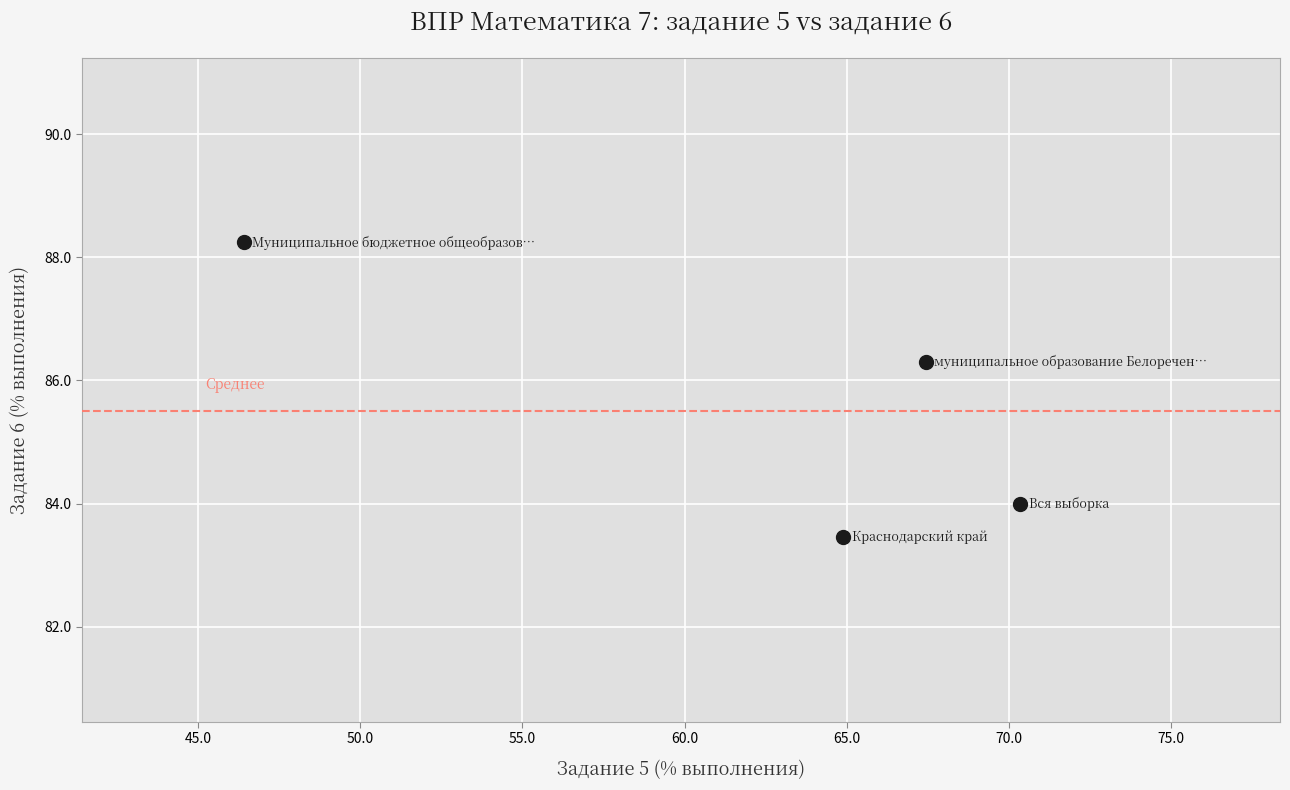

What is the range of X values (max minus min)?

23.9